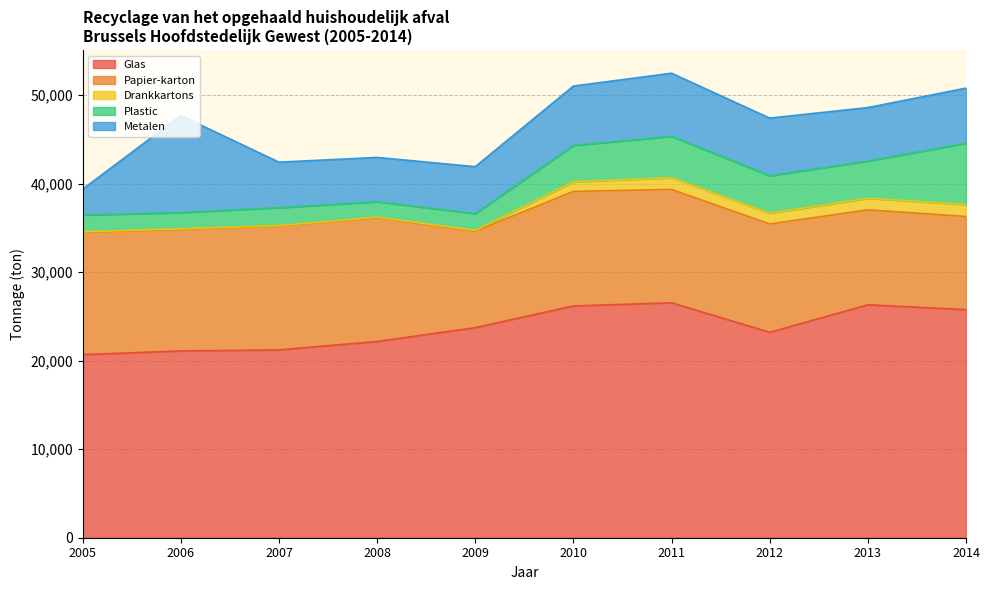

Is it true that Drankkartons equals 1943 at 2014?

False